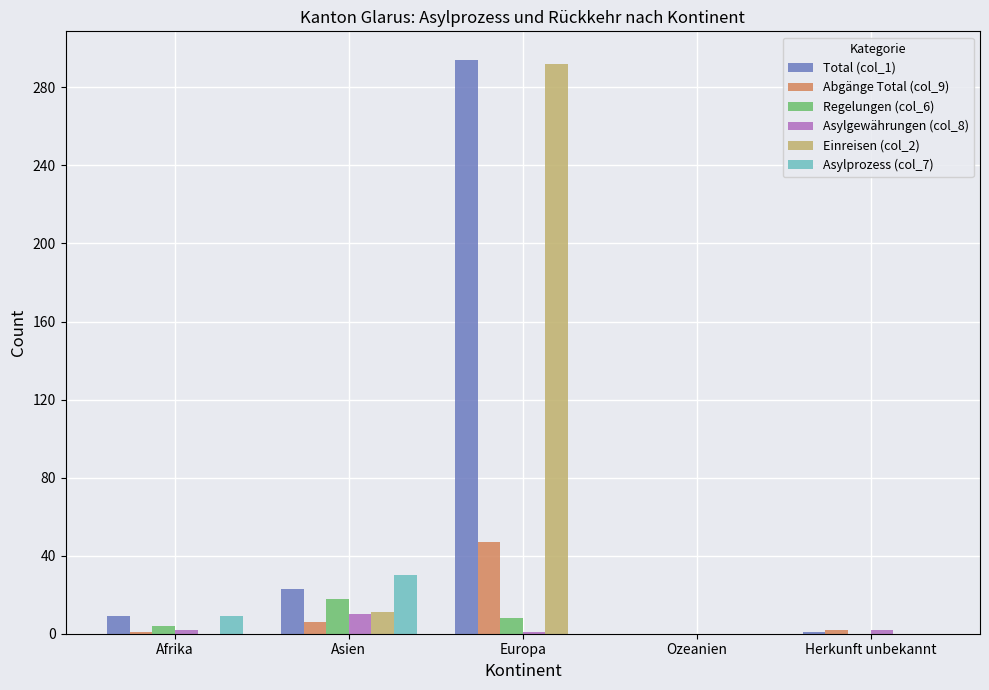

True or false: Einreisen (col_2) has a value of 420 at Europa.

False